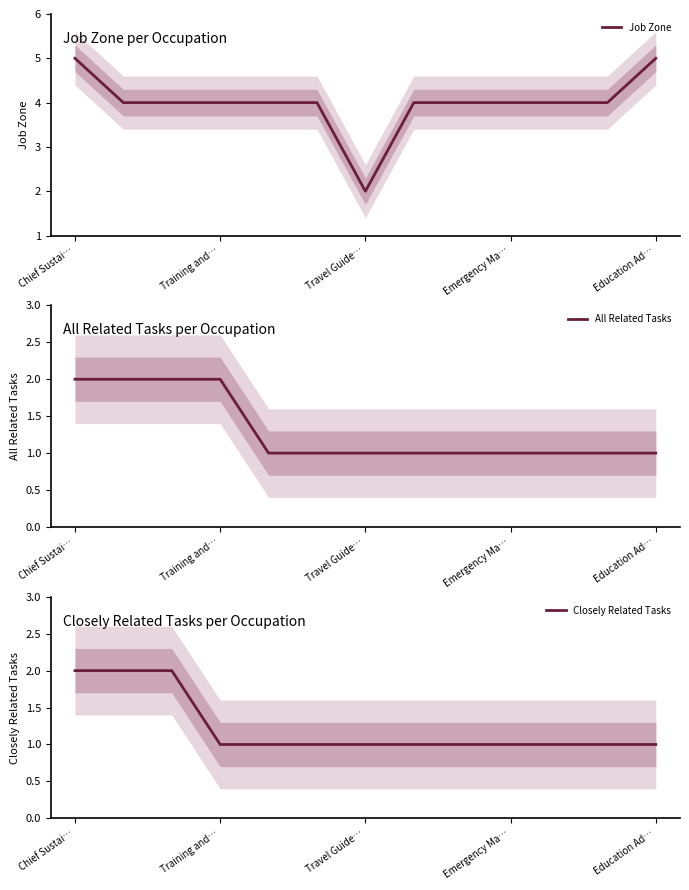

Count the number of categories in the chart.

13